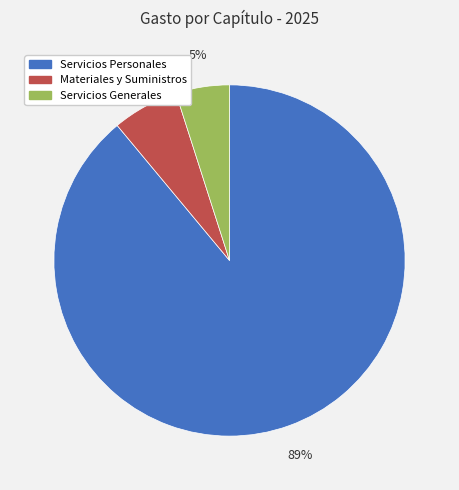

To the nearest percent, what is the difference between the largest and smallest slice percentages?

84%